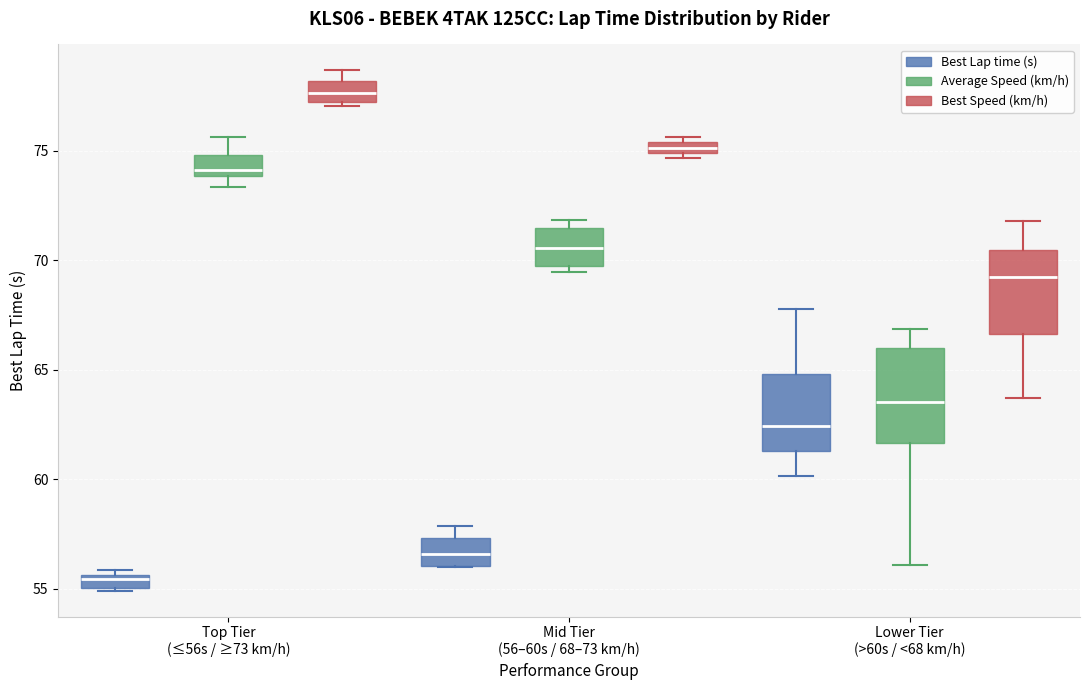

Which box is the tallest, from its lower edge to its upper edge?

Lower Tier (>60s / <68 km/h) (Average Speed (km/h))